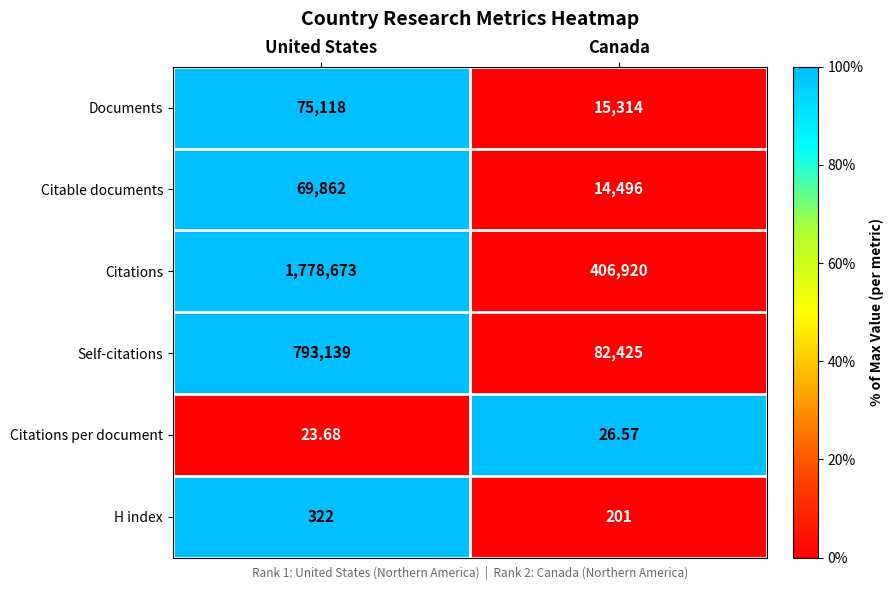

At which category is the sum across all series the highest?

United States